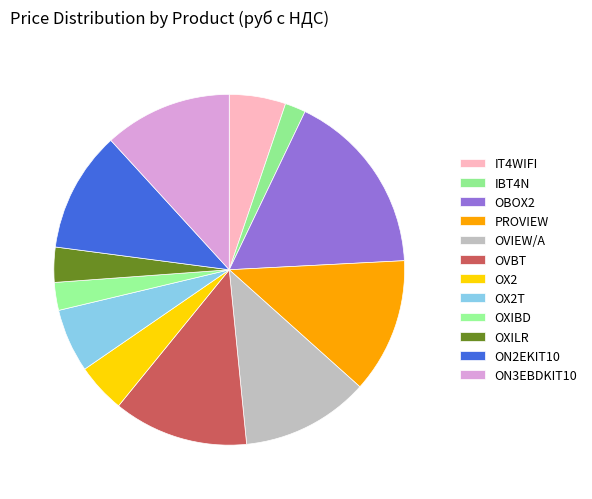

To the nearest percent, what is the difference between the OXIBD and OBOX2 slice percentages?

14%